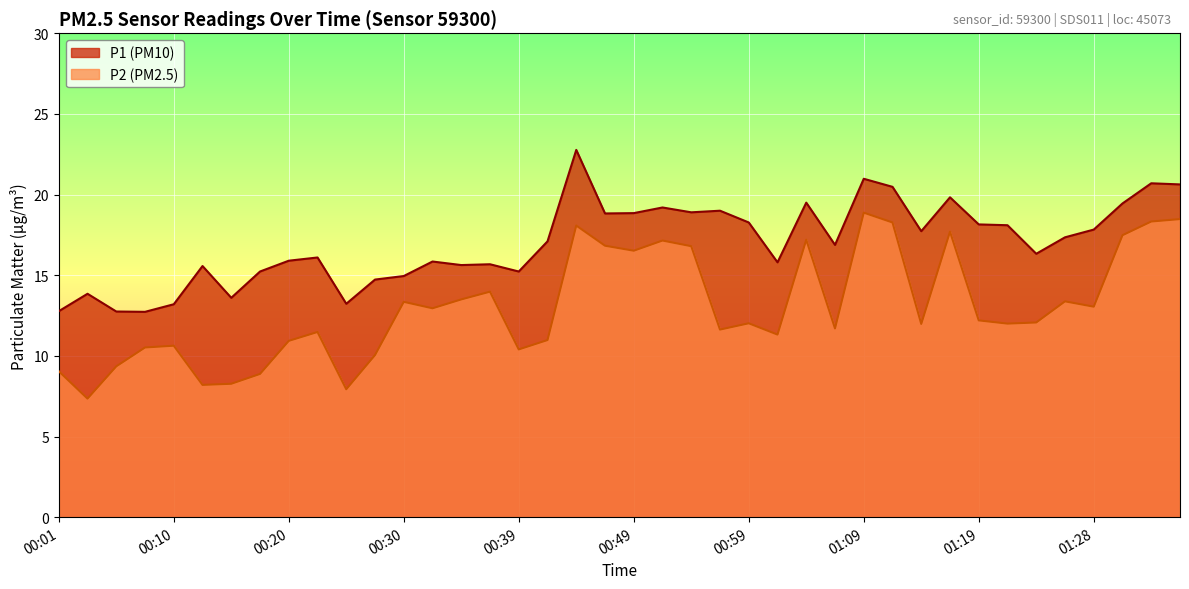

List the series in order of their peak value, highest first.

P1 (PM10), P2 (PM2.5)